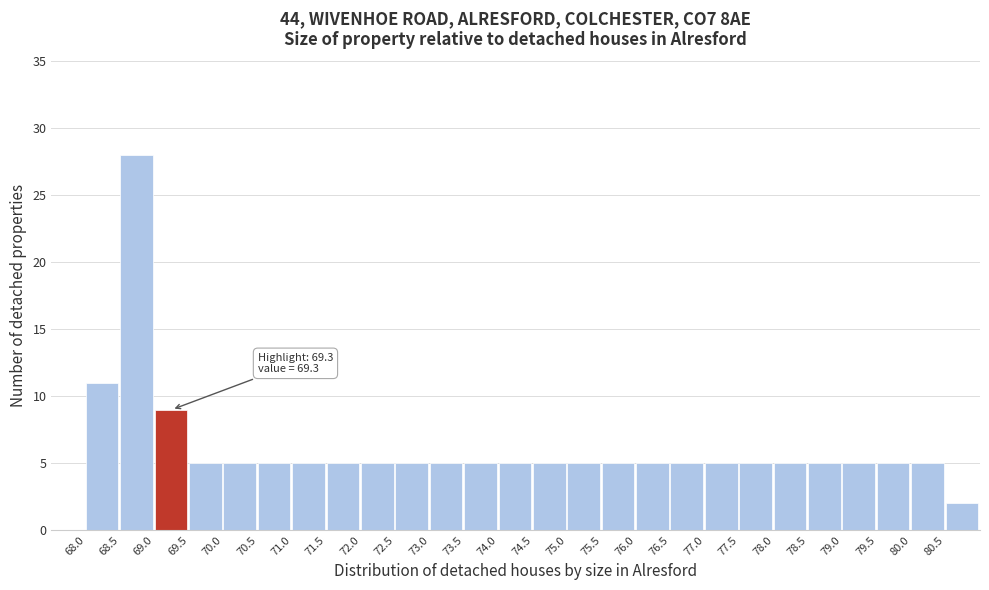

Over which range of the x-axis is the bar tallest?

68.5 to 69.0